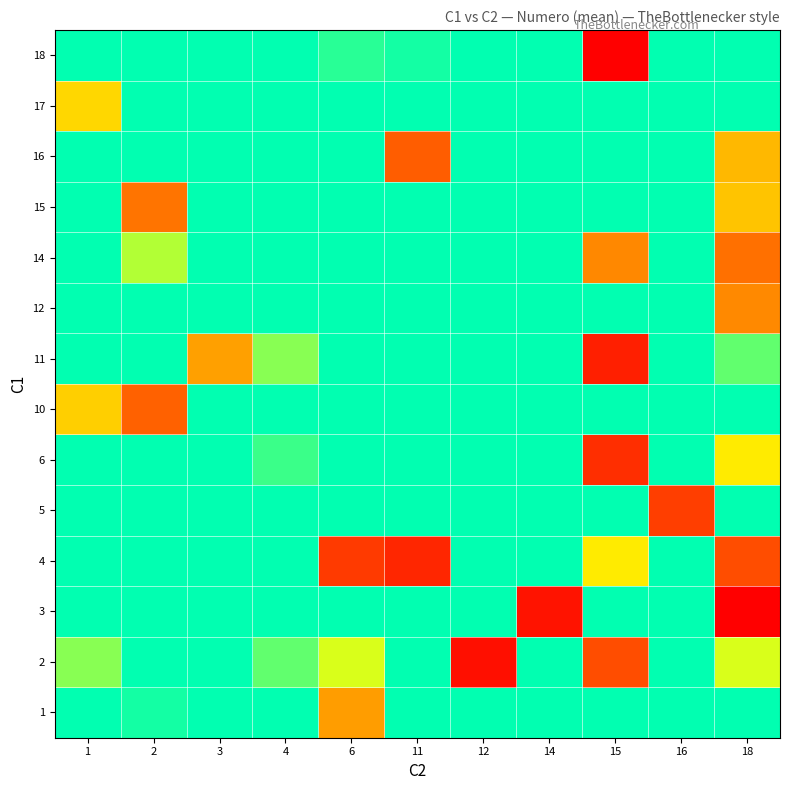

At which category is the sum across all series the highest?

6